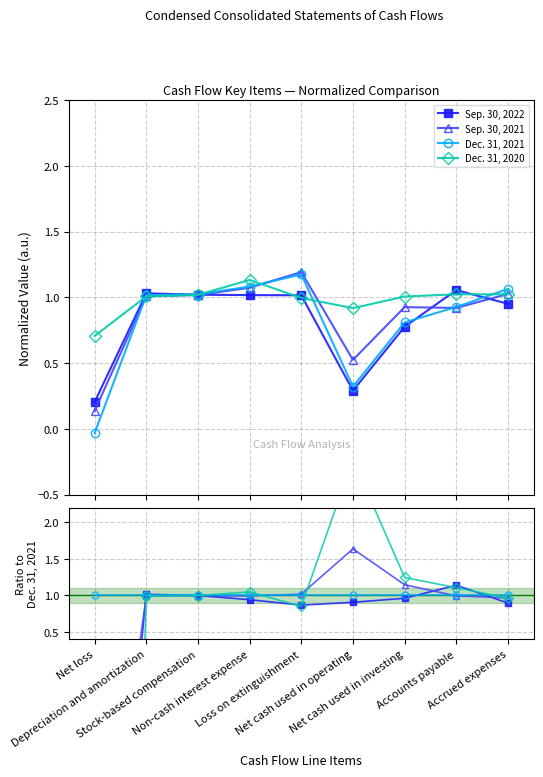

What position from the right is Accounts payable?

2